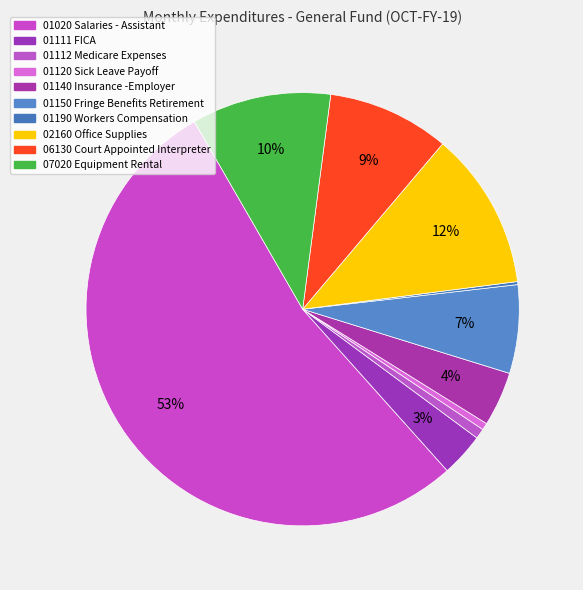

Is the sum of 01120 Sick Leave Payoff and 02160 Office Supplies greater than half?

No